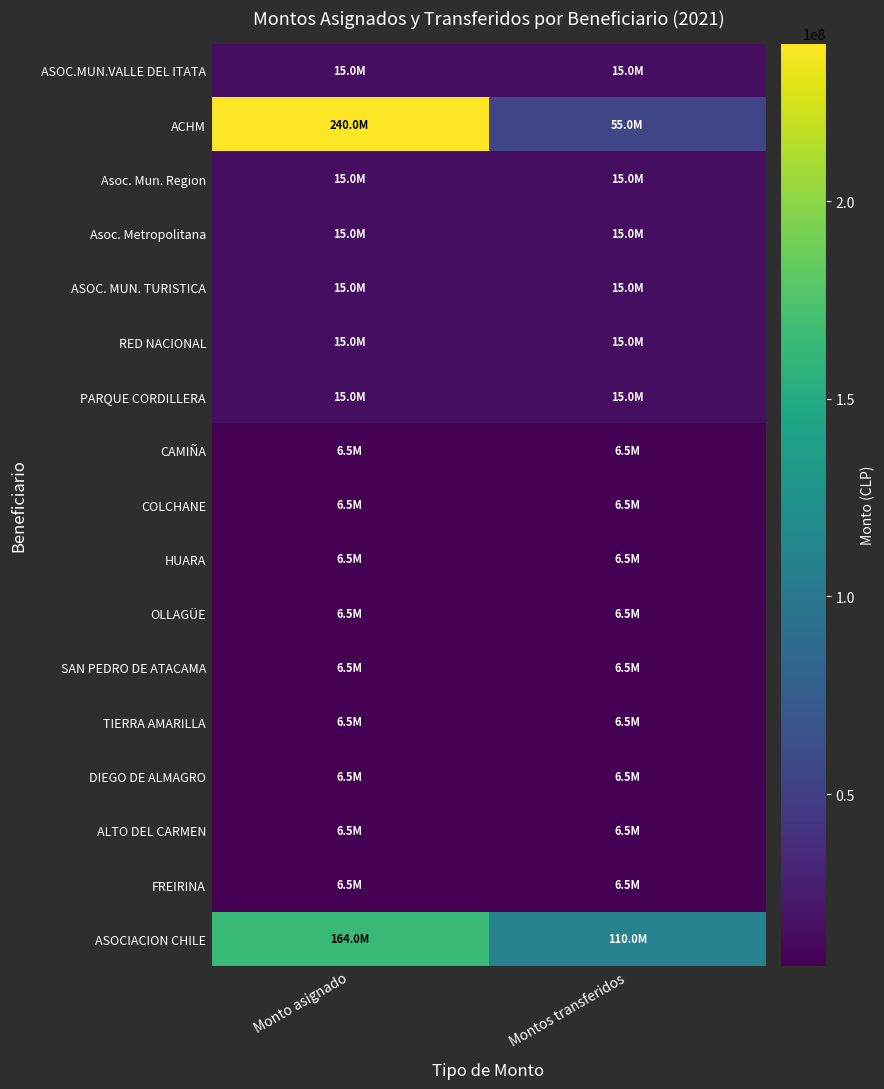

At how many categories does at least one series exceed 47599865?

2